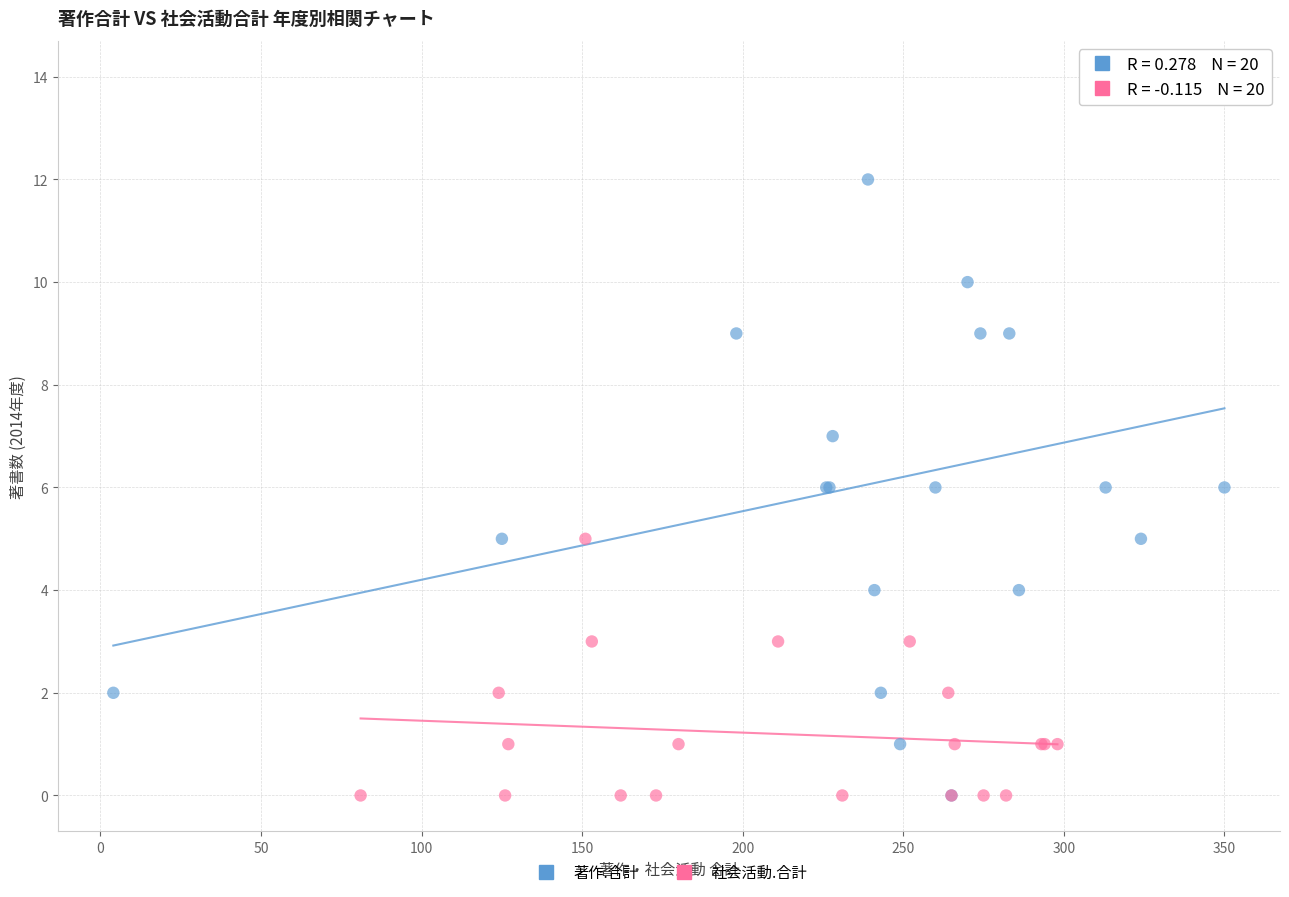

Which series contains the highest Y value?

著作.合計